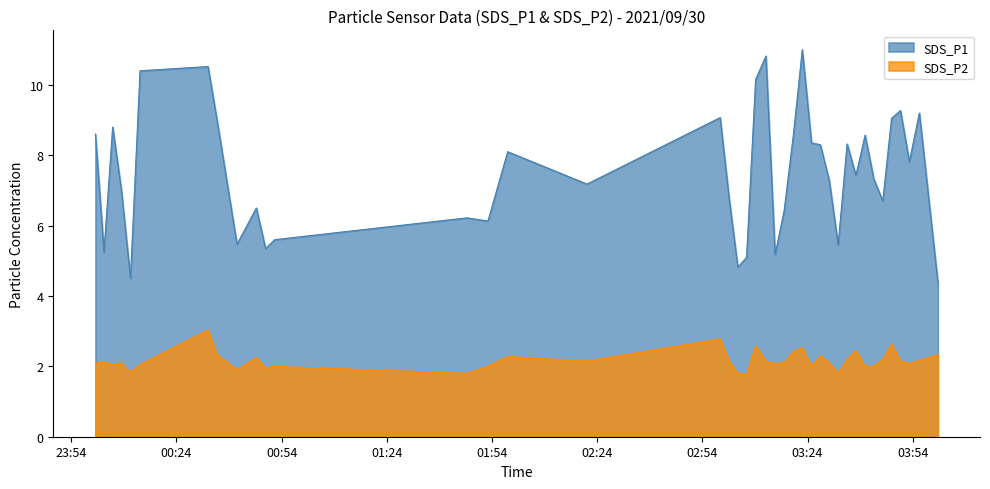

What is the difference between the second highest and minimum values in the SDS_P2 series?

1.0